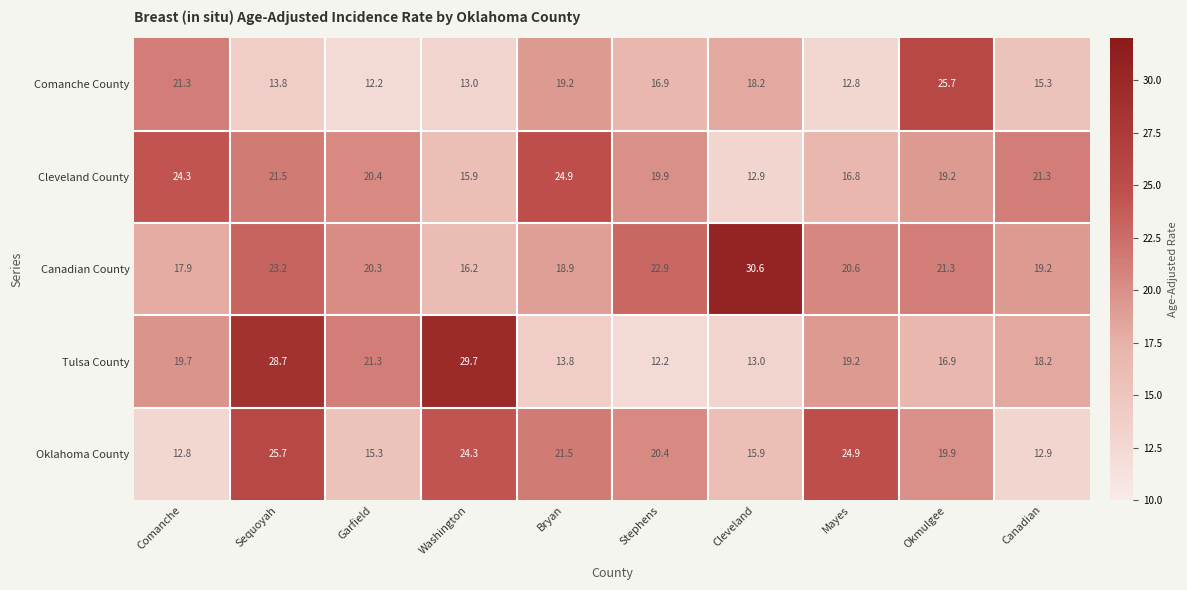

What is the sum of all Oklahoma County values?

193.6